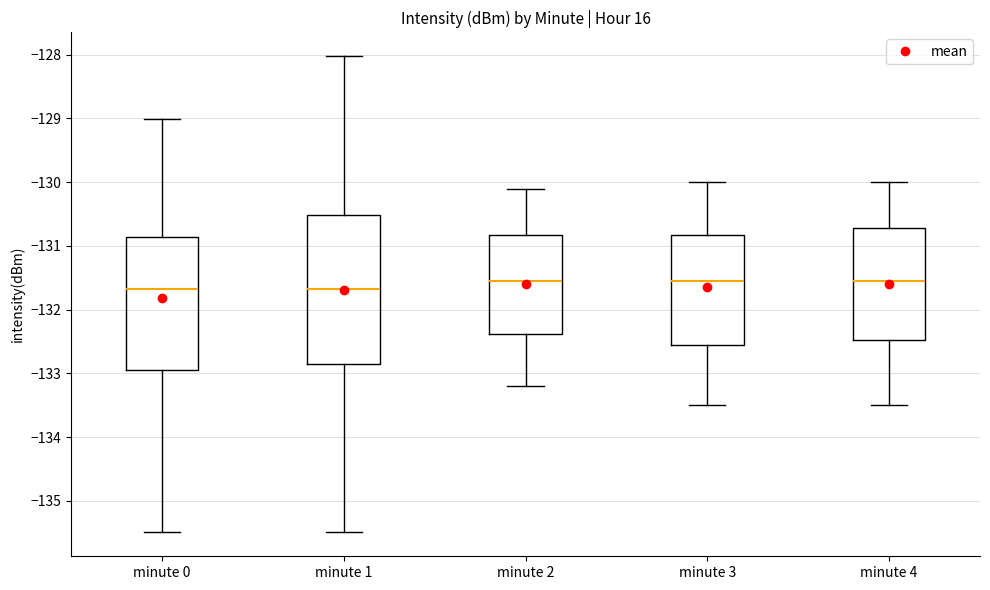

Reading left to right, transcribe this box plot: for each box, give where its median line is, the range the box spans, and where its two whiskers end, as read against the y-axis. The values are not printed on the chart, so give them approximately, as read against the axis.

minute 0: median -131.7, box -133.0 to -130.9, whiskers -135.5 to -129.0
minute 1: median -131.7, box -132.9 to -130.5, whiskers -135.5 to -128.0
minute 2: median -131.5, box -132.4 to -130.8, whiskers -133.2 to -130.1
minute 3: median -131.5, box -132.5 to -130.8, whiskers -133.5 to -130.0
minute 4: median -131.5, box -132.5 to -130.7, whiskers -133.5 to -130.0